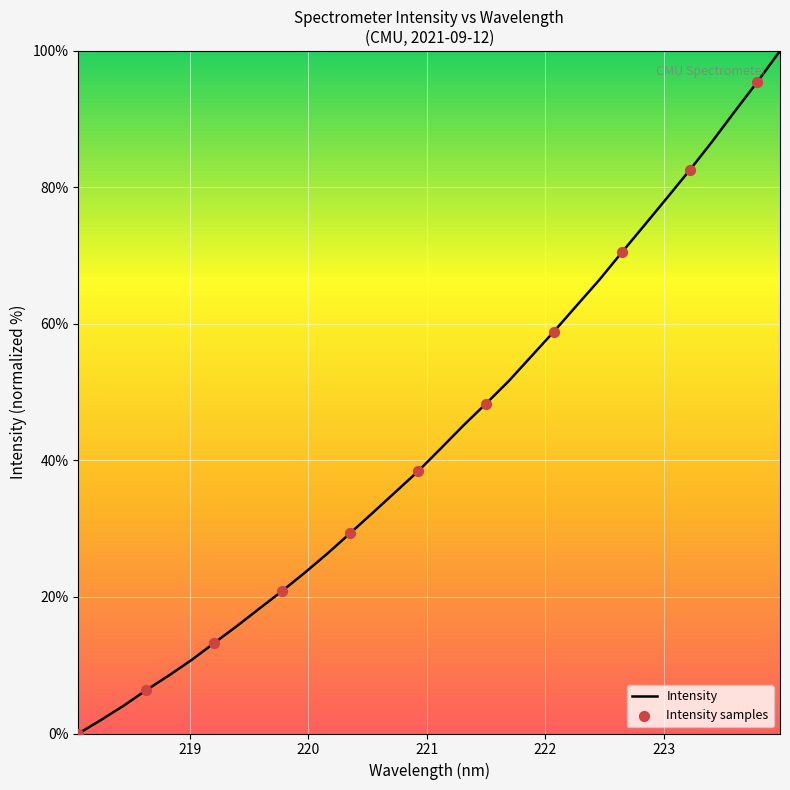

What is the maximum value shown in the chart?

100.0